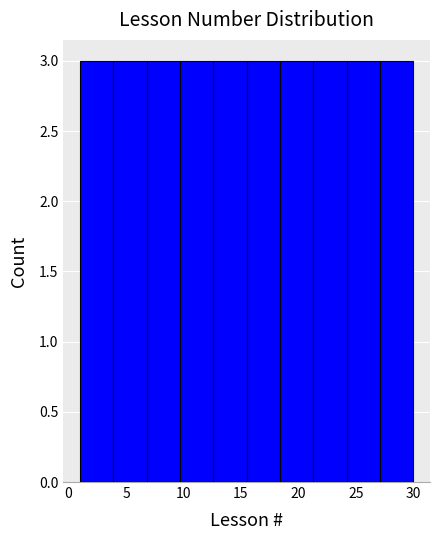

How tall is the bar that spans 27.1 to 30.0 on the x-axis? Neither the bar edges nor the heights are printed on the chart, so give them approximately, as read against the axes.

3